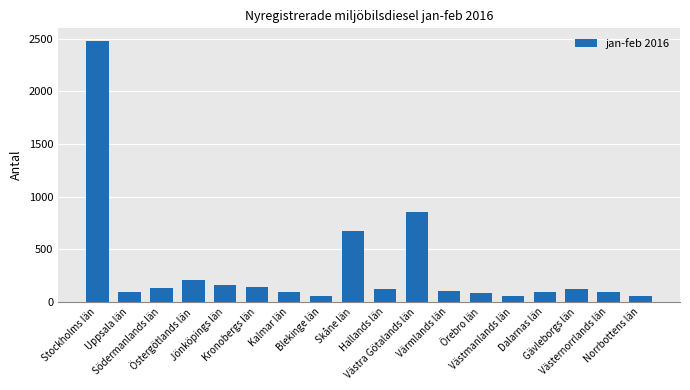

Approximately how many times larger is the value at Skåne län compared to Uppsala län?

7.1